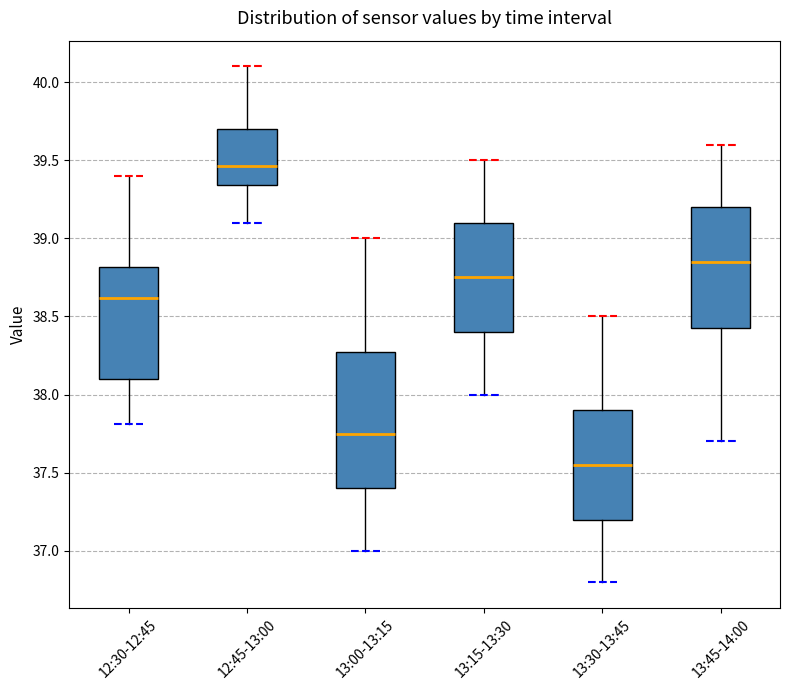

Reading left to right, read every box against the y-axis: the position of its median line, the range the box covers, and the ends of its whiskers. The values are not printed on the chart, so give them approximately, as read against the axis.

12:30-12:45: median 38.60, box 38.10 to 38.80, whiskers 37.80 to 39.40
12:45-13:00: median 39.45, box 39.35 to 39.70, whiskers 39.10 to 40.10
13:00-13:15: median 37.75, box 37.40 to 38.30, whiskers 37.00 to 39.00
13:15-13:30: median 38.75, box 38.40 to 39.10, whiskers 38.00 to 39.50
13:30-13:45: median 37.55, box 37.20 to 37.90, whiskers 36.80 to 38.50
13:45-14:00: median 38.85, box 38.45 to 39.20, whiskers 37.70 to 39.60